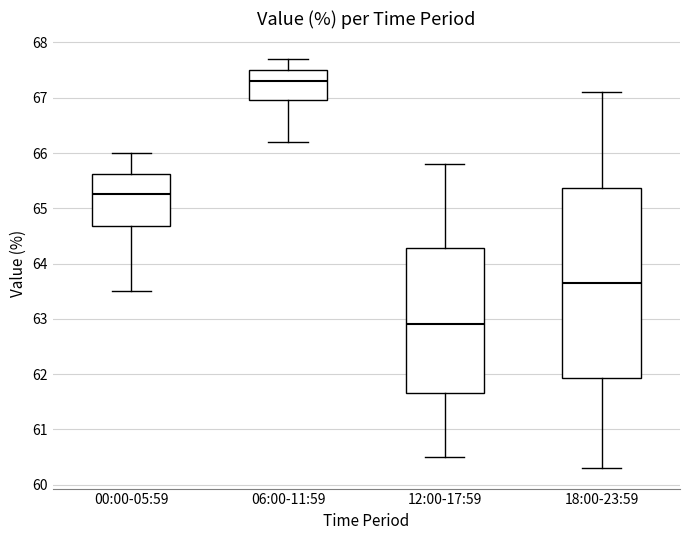

Which box has the lowest median line?

12:00-17:59